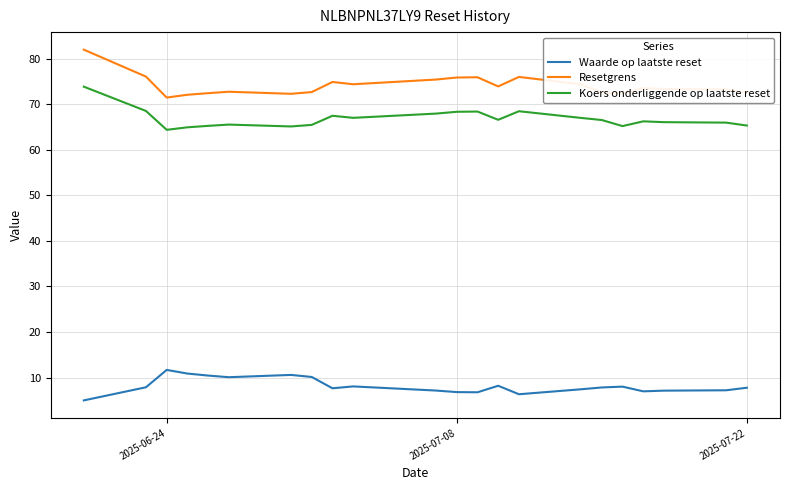

What is the difference between the maximum and minimum values in the Waarde op laatste reset series?

6.7